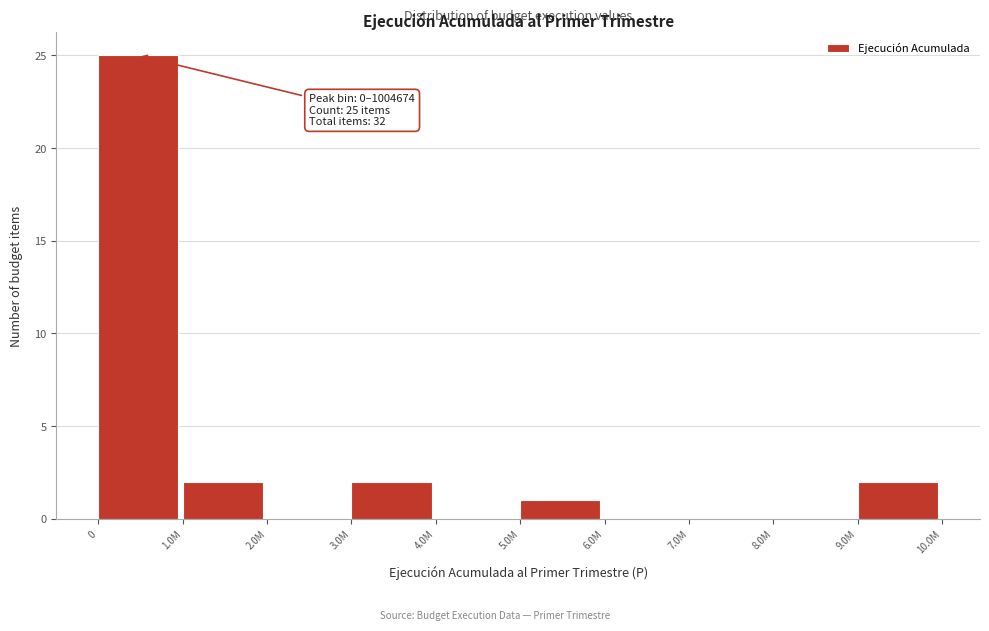

Reading left to right, extract all data points from this chart.

0=25	1.0M=2	2.0M=0	3.0M=2	4.0M=0	5.0M=1	6.0M=0	7.0M=0	8.0M=0	9.0M=2